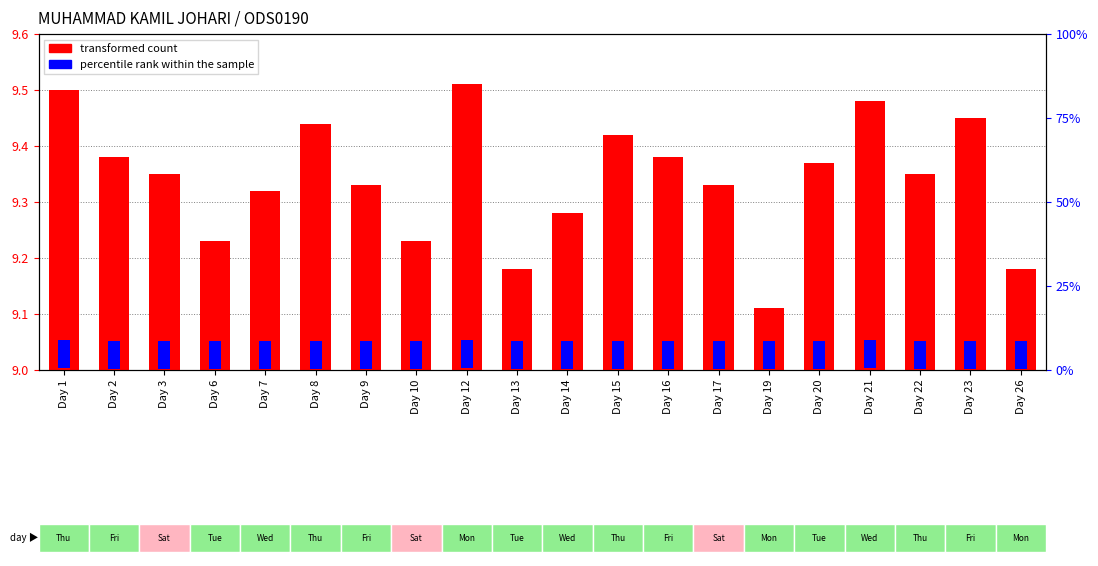

Between Day 10 and Day 9, which is larger?

Day 9